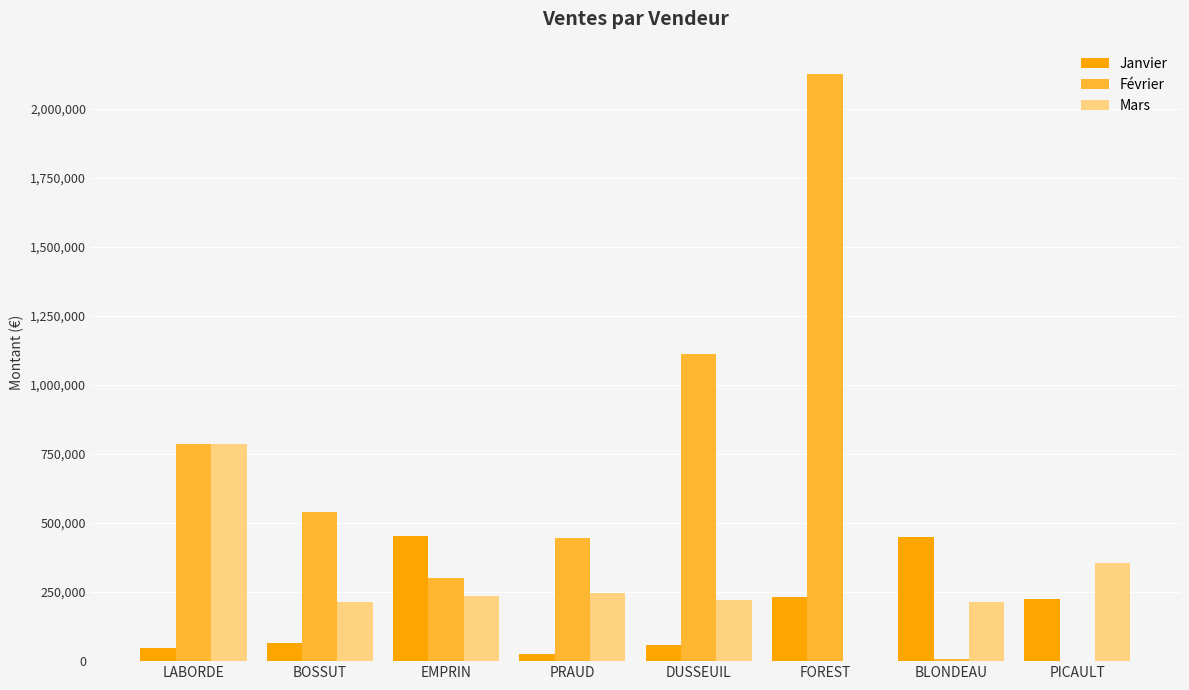

How many series are shown in this chart?

3